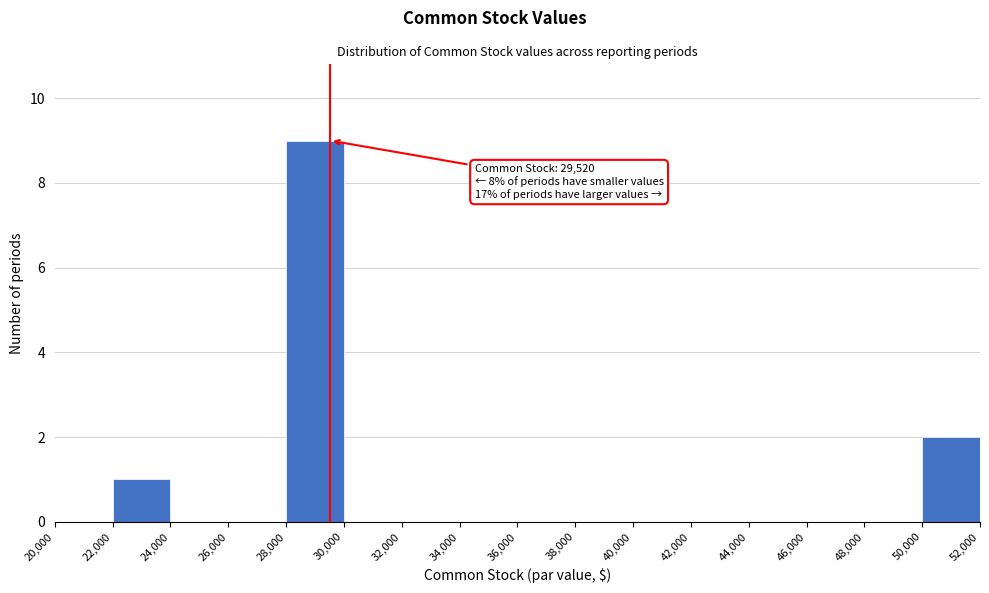

Which range on the x-axis has the tallest bar?

28,000 to 30,000